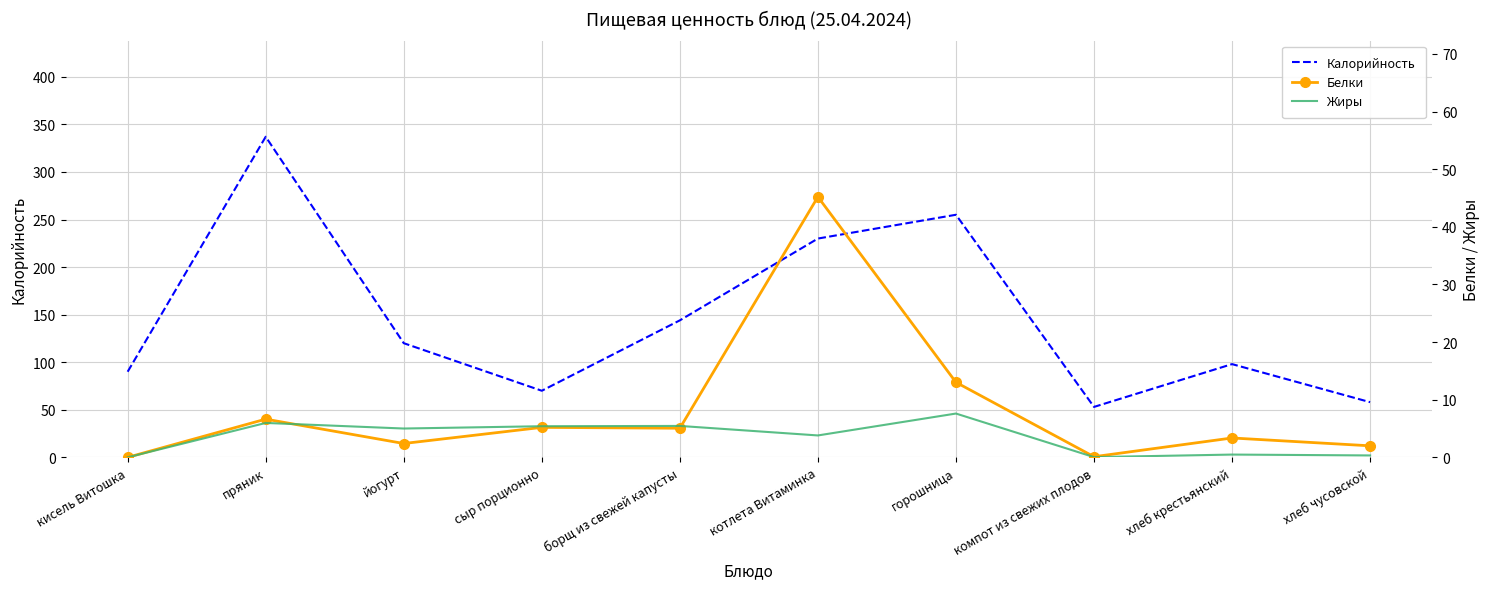

How many values in the Белки series exceed 5?

5